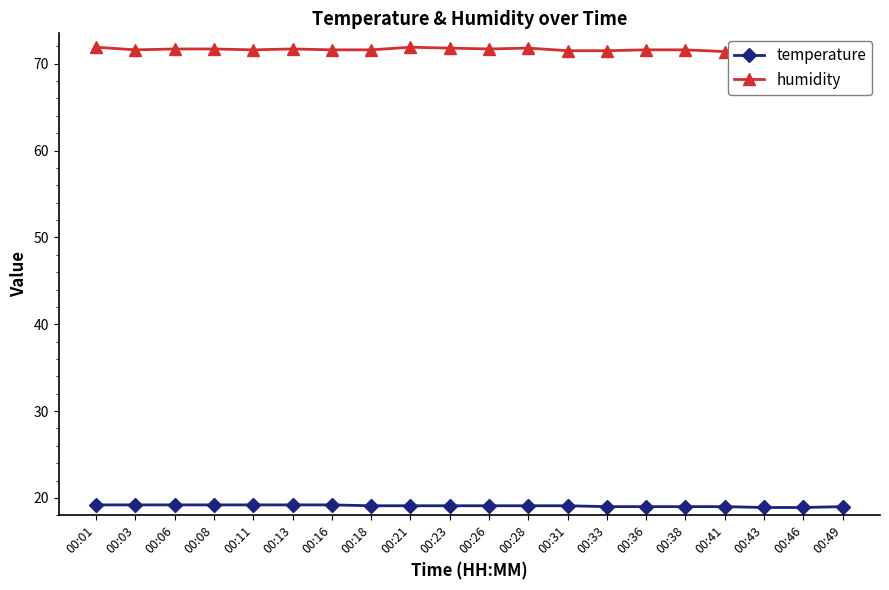

What is the smallest value displayed?

18.9